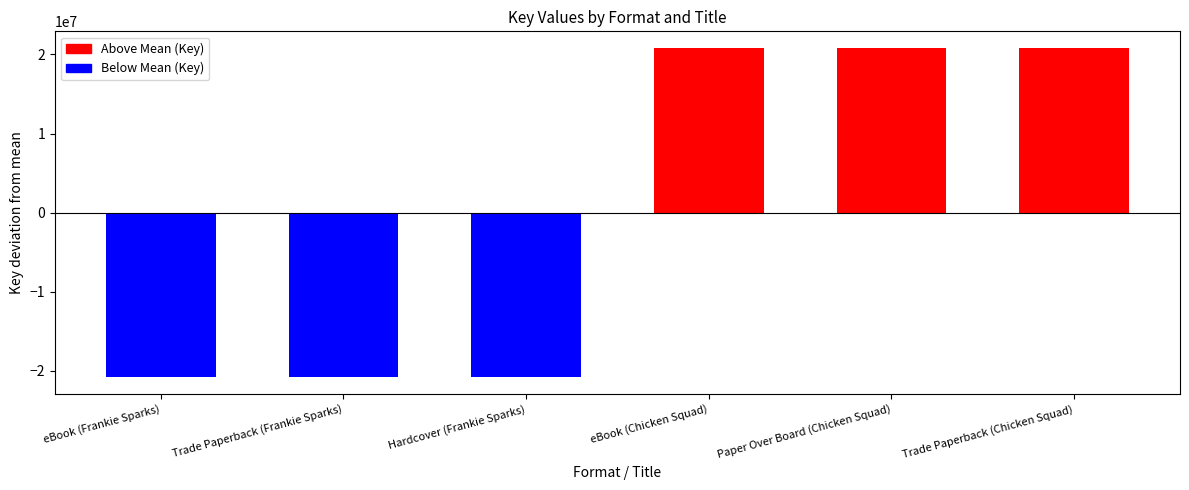

What is the label of the 3rd bar from the right?

eBook (Chicken Squad)